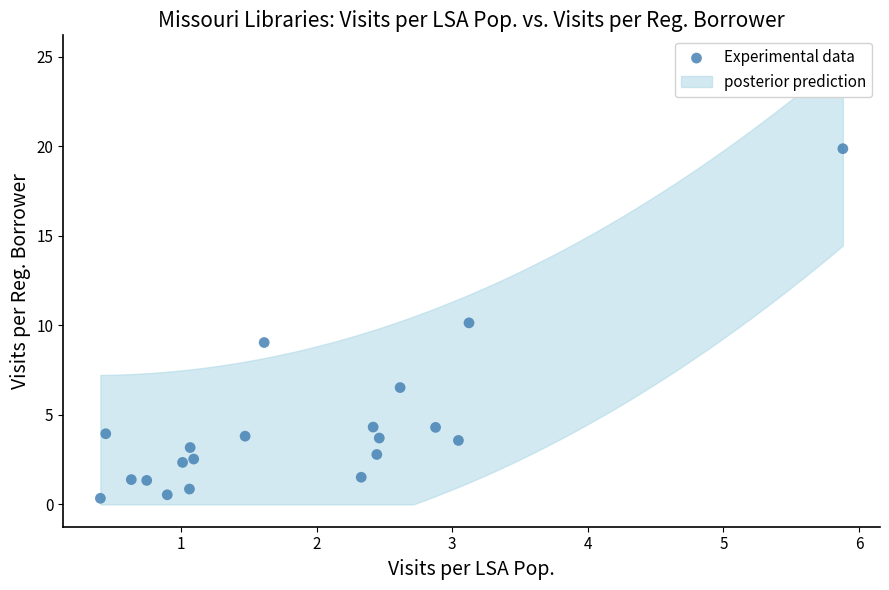

What is the range of X values (max minus min)?

5.5